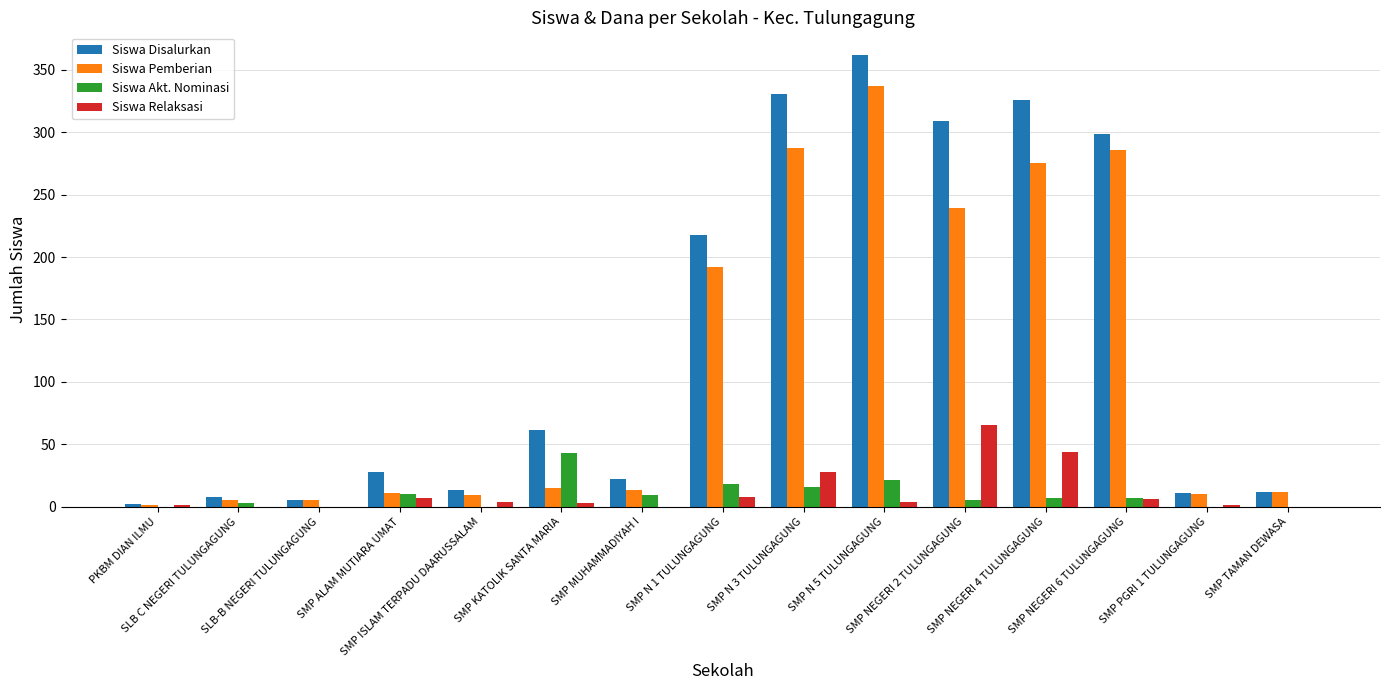

Which category has the highest value across all series?

SMP N 5 TULUNGAGUNG